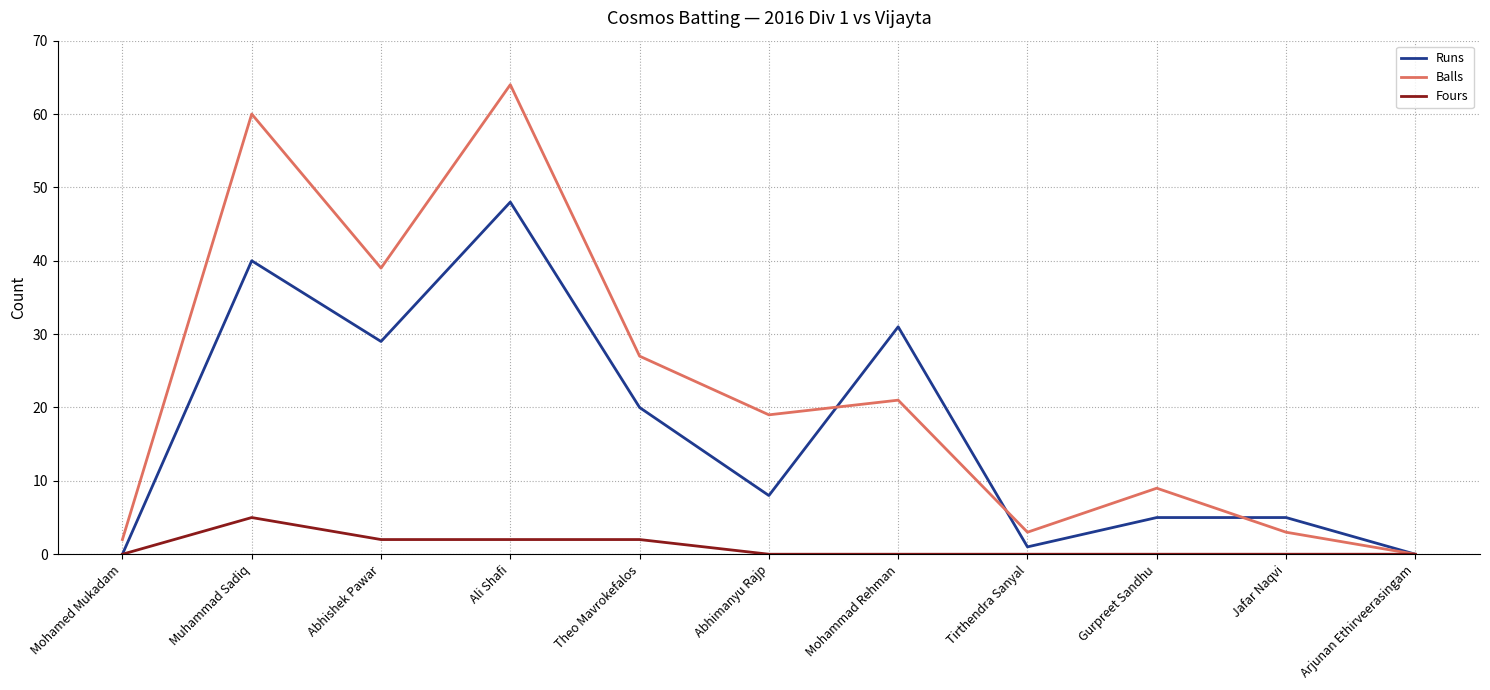

True or false: Runs has more than 0 interior local peaks.

True